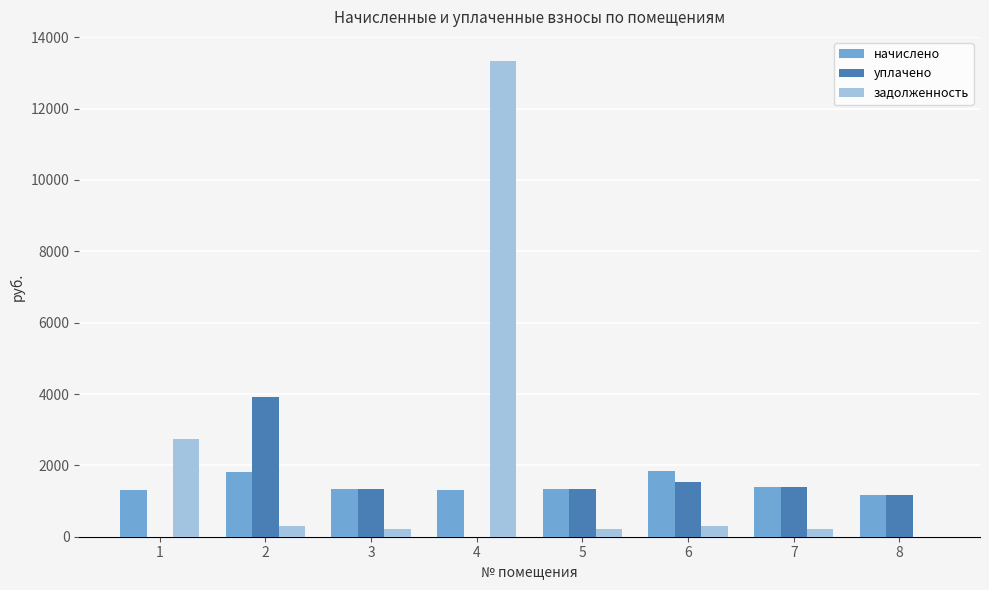

What is the sum of all уплачено values?

10662.4